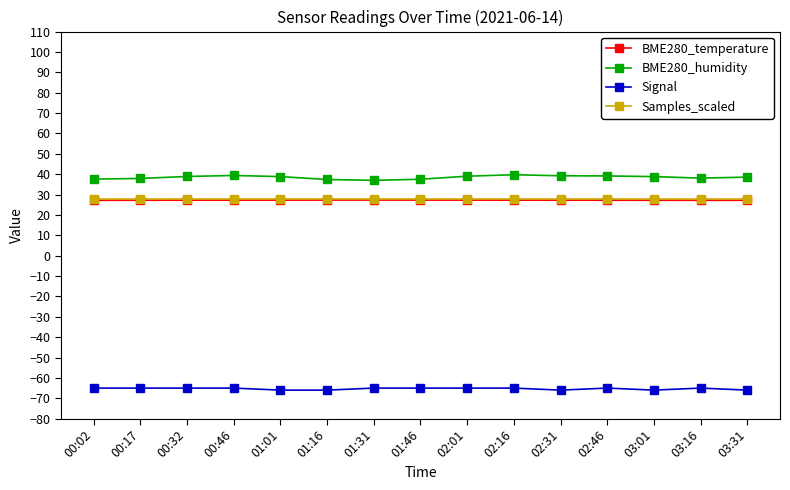

True or false: BME280_temperature and Signal intersect in this chart.

False